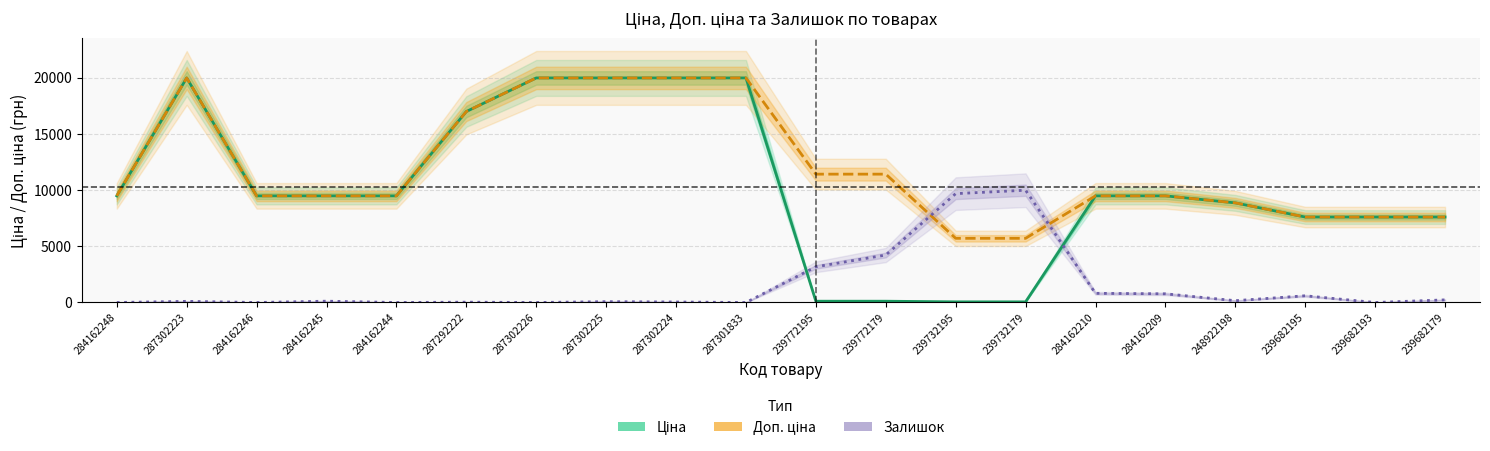

Which series has the largest range (max minus min)?

Ціна